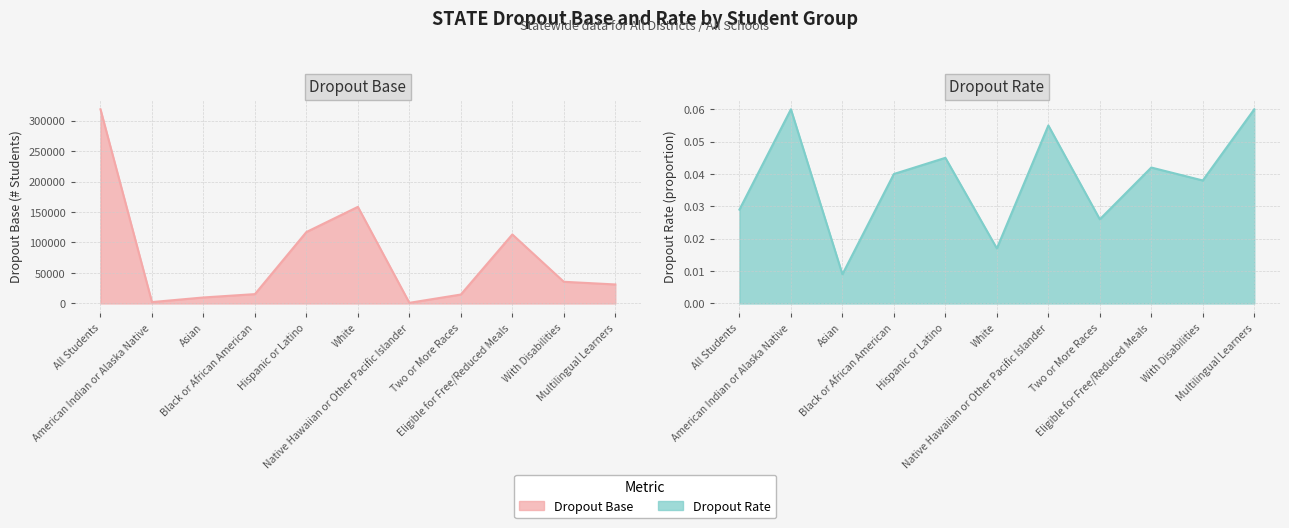

True or false: Dropout Base (STATE) has more than 1 interior local peaks.

True